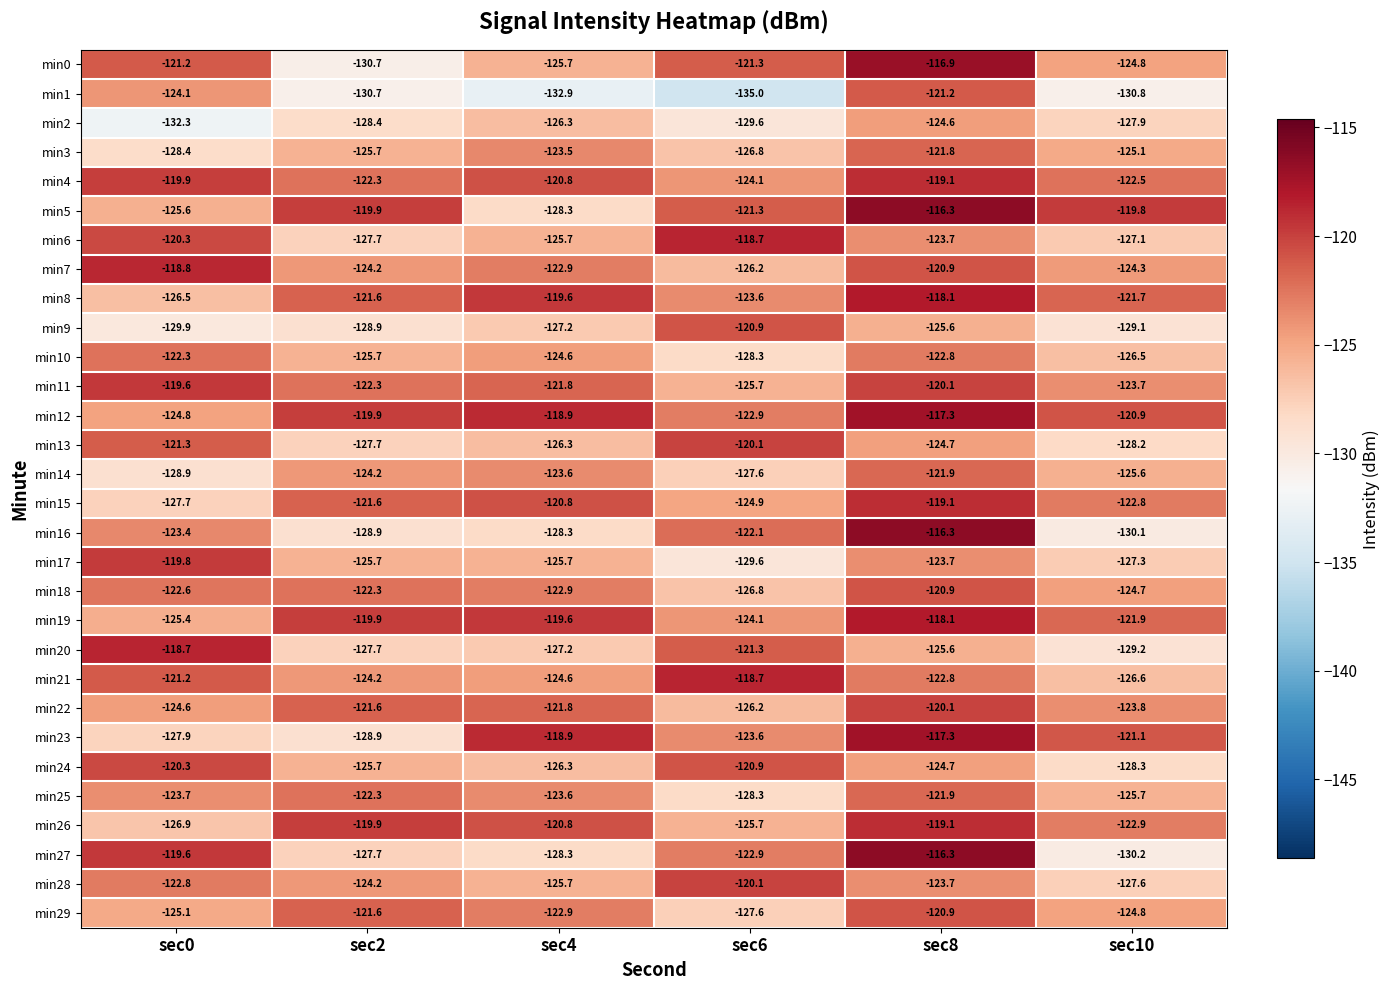

What is the difference between the second highest and minimum values in the min9 series?

4.3